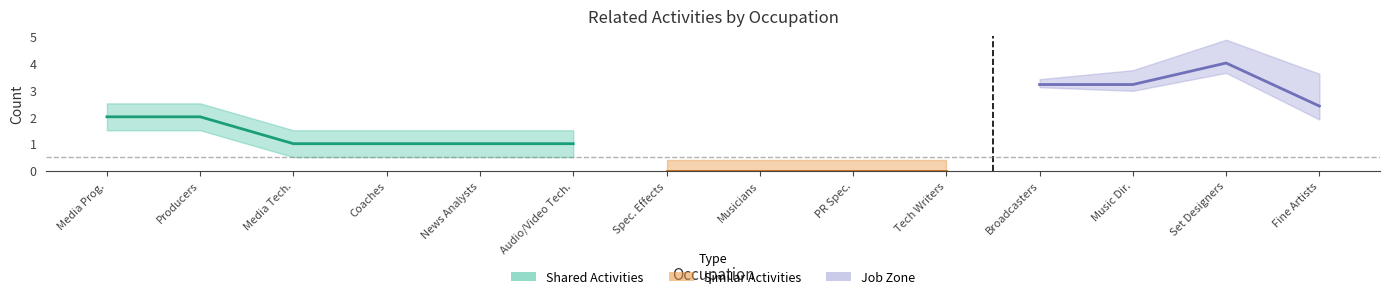

How many distinct data groups are displayed?

3